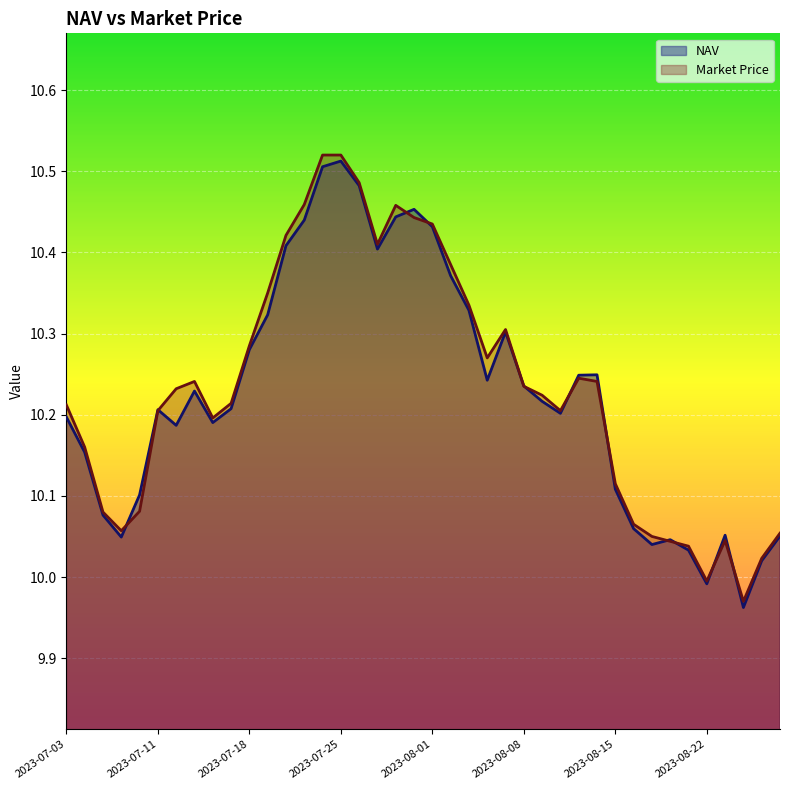

What is the sum of all Market Price values?

409.3